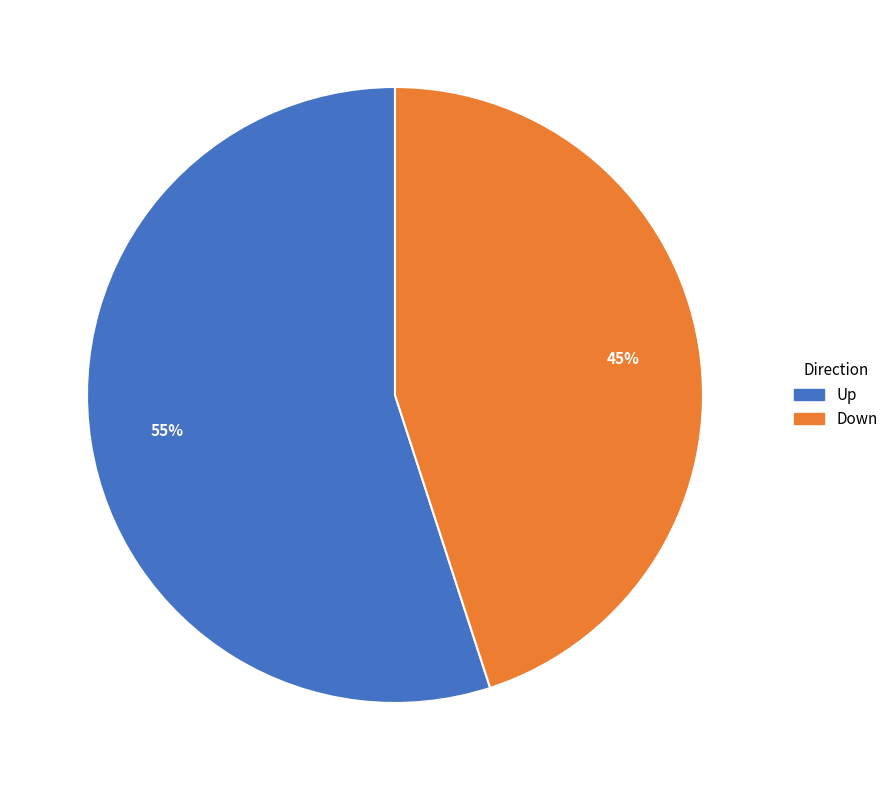

To the nearest percent, what is the average slice percentage?

50%